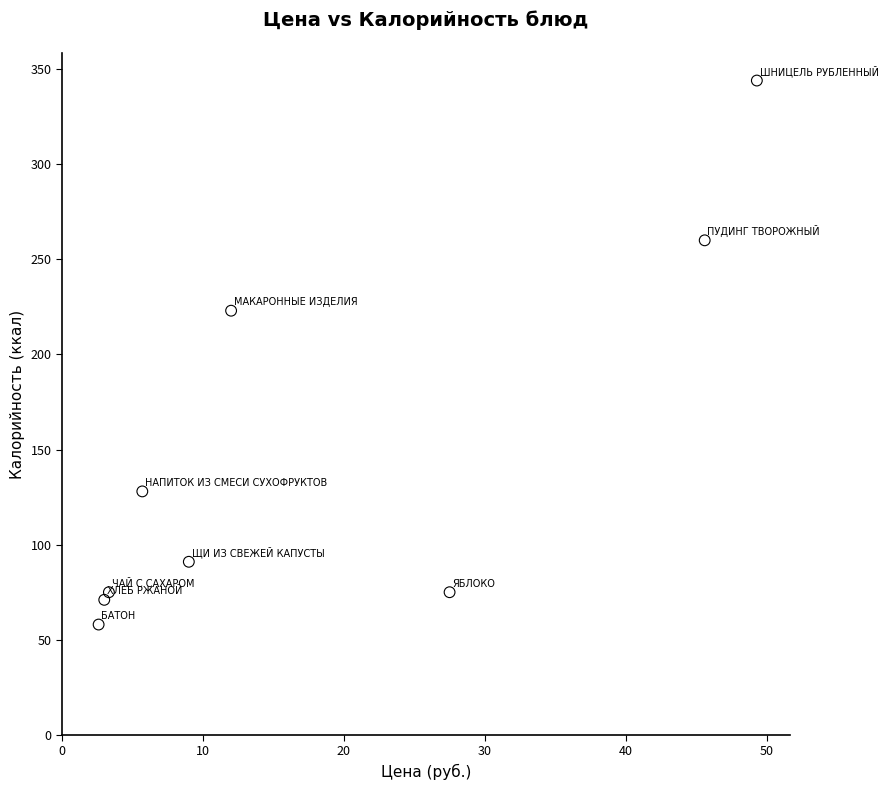

What is the average Y value?

147